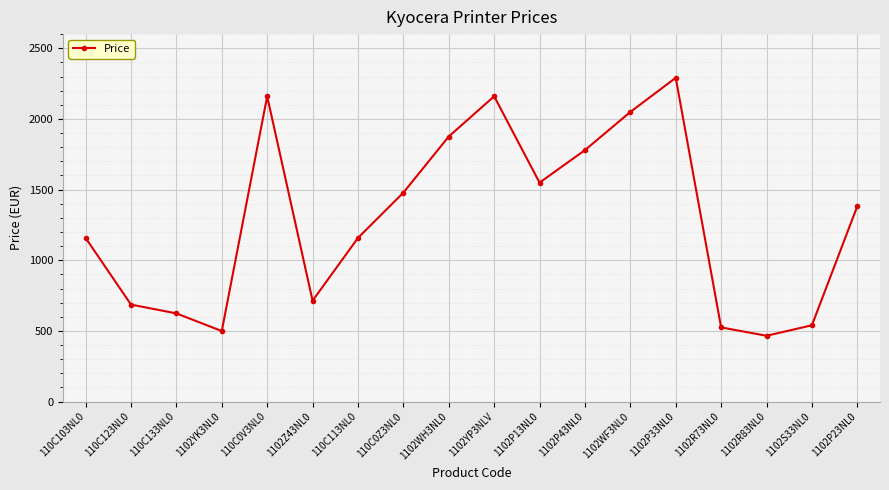

The chart shows a value of 312.3 at 110C103NL0. True or false?

False